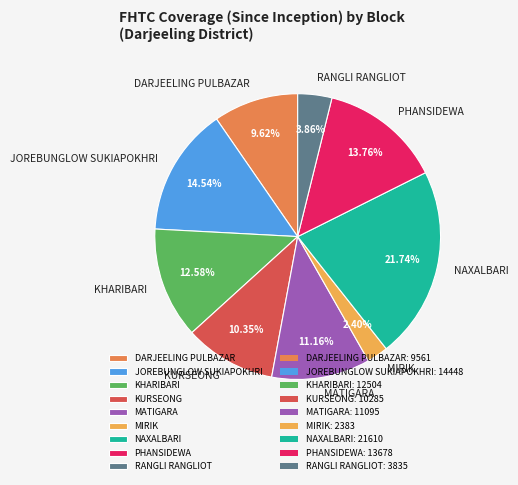

The JOREBUNGLOW SUKIAPOKHRI slice represents 15% of the pie. True or false?

True